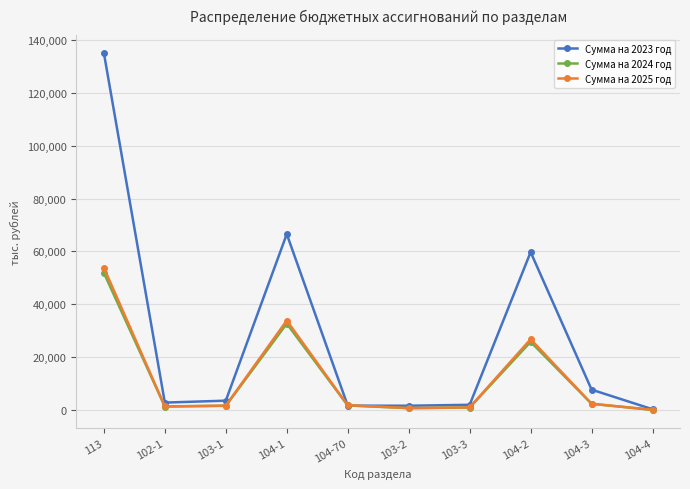

The Сумма на 2025 год series shows 920.0 at 103-3. True or false?

True